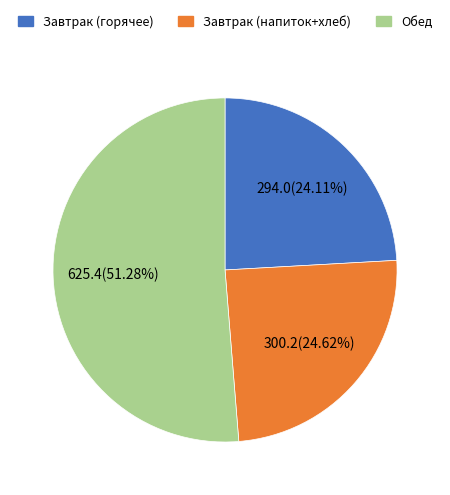

Is there any slice that represents more than half of the pie?

Yes